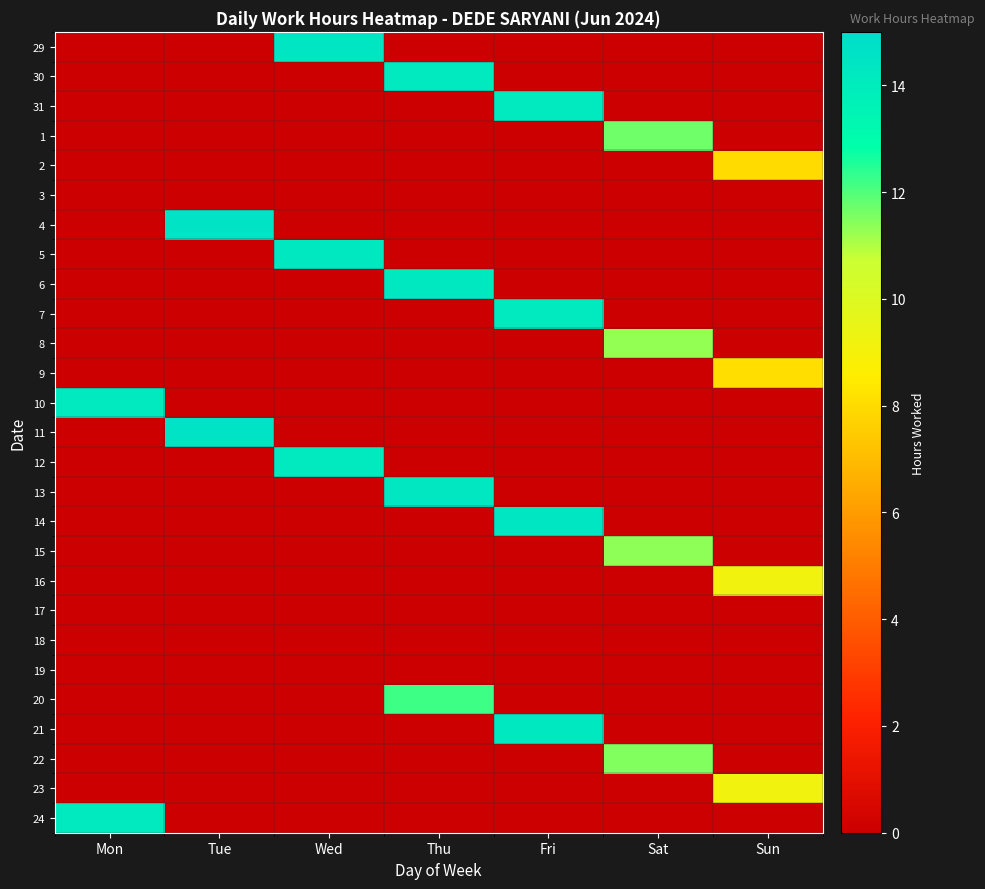

Reading left to right, what are all the values shown in this chart?

29: Mon=0.0	Tue=0.0	Wed=14.4	Thu=0.0	Fri=0.0	Sat=0.0	Sun=0.0
30: Mon=0.0	Tue=0.0	Wed=0.0	Thu=14.2	Fri=0.0	Sat=0.0	Sun=0.0
31: Mon=0.0	Tue=0.0	Wed=0.0	Thu=0.0	Fri=14.2	Sat=0.0	Sun=0.0
1: Mon=0.0	Tue=0.0	Wed=0.0	Thu=0.0	Fri=0.0	Sat=11.7	Sun=0.0
2: Mon=0.0	Tue=0.0	Wed=0.0	Thu=0.0	Fri=0.0	Sat=0.0	Sun=8.0
3: Mon=0.0	Tue=0.0	Wed=0.0	Thu=0.0	Fri=0.0	Sat=0.0	Sun=0.0
4: Mon=0.0	Tue=14.6	Wed=0.0	Thu=0.0	Fri=0.0	Sat=0.0	Sun=0.0
5: Mon=0.0	Tue=0.0	Wed=14.3	Thu=0.0	Fri=0.0	Sat=0.0	Sun=0.0
6: Mon=0.0	Tue=0.0	Wed=0.0	Thu=14.2	Fri=0.0	Sat=0.0	Sun=0.0
7: Mon=0.0	Tue=0.0	Wed=0.0	Thu=0.0	Fri=14.2	Sat=0.0	Sun=0.0
8: Mon=0.0	Tue=0.0	Wed=0.0	Thu=0.0	Fri=0.0	Sat=11.3	Sun=0.0
9: Mon=0.0	Tue=0.0	Wed=0.0	Thu=0.0	Fri=0.0	Sat=0.0	Sun=8.1
10: Mon=14.2	Tue=0.0	Wed=0.0	Thu=0.0	Fri=0.0	Sat=0.0	Sun=0.0
11: Mon=0.0	Tue=14.6	Wed=0.0	Thu=0.0	Fri=0.0	Sat=0.0	Sun=0.0
12: Mon=0.0	Tue=0.0	Wed=14.2	Thu=0.0	Fri=0.0	Sat=0.0	Sun=0.0
13: Mon=0.0	Tue=0.0	Wed=0.0	Thu=14.3	Fri=0.0	Sat=0.0	Sun=0.0
14: Mon=0.0	Tue=0.0	Wed=0.0	Thu=0.0	Fri=14.4	Sat=0.0	Sun=0.0
15: Mon=0.0	Tue=0.0	Wed=0.0	Thu=0.0	Fri=0.0	Sat=11.3	Sun=0.0
16: Mon=0.0	Tue=0.0	Wed=0.0	Thu=0.0	Fri=0.0	Sat=0.0	Sun=9.1
17: Mon=0.0	Tue=0.0	Wed=0.0	Thu=0.0	Fri=0.0	Sat=0.0	Sun=0.0
18: Mon=0.0	Tue=0.0	Wed=0.0	Thu=0.0	Fri=0.0	Sat=0.0	Sun=0.0
19: Mon=0.0	Tue=0.0	Wed=0.0	Thu=0.0	Fri=0.0	Sat=0.0	Sun=0.0
20: Mon=0.0	Tue=0.0	Wed=0.0	Thu=12.2	Fri=0.0	Sat=0.0	Sun=0.0
21: Mon=0.0	Tue=0.0	Wed=0.0	Thu=0.0	Fri=14.3	Sat=0.0	Sun=0.0
22: Mon=0.0	Tue=0.0	Wed=0.0	Thu=0.0	Fri=0.0	Sat=11.5	Sun=0.0
23: Mon=0.0	Tue=0.0	Wed=0.0	Thu=0.0	Fri=0.0	Sat=0.0	Sun=9.1
24: Mon=14.2	Tue=0.0	Wed=0.0	Thu=0.0	Fri=0.0	Sat=0.0	Sun=0.0